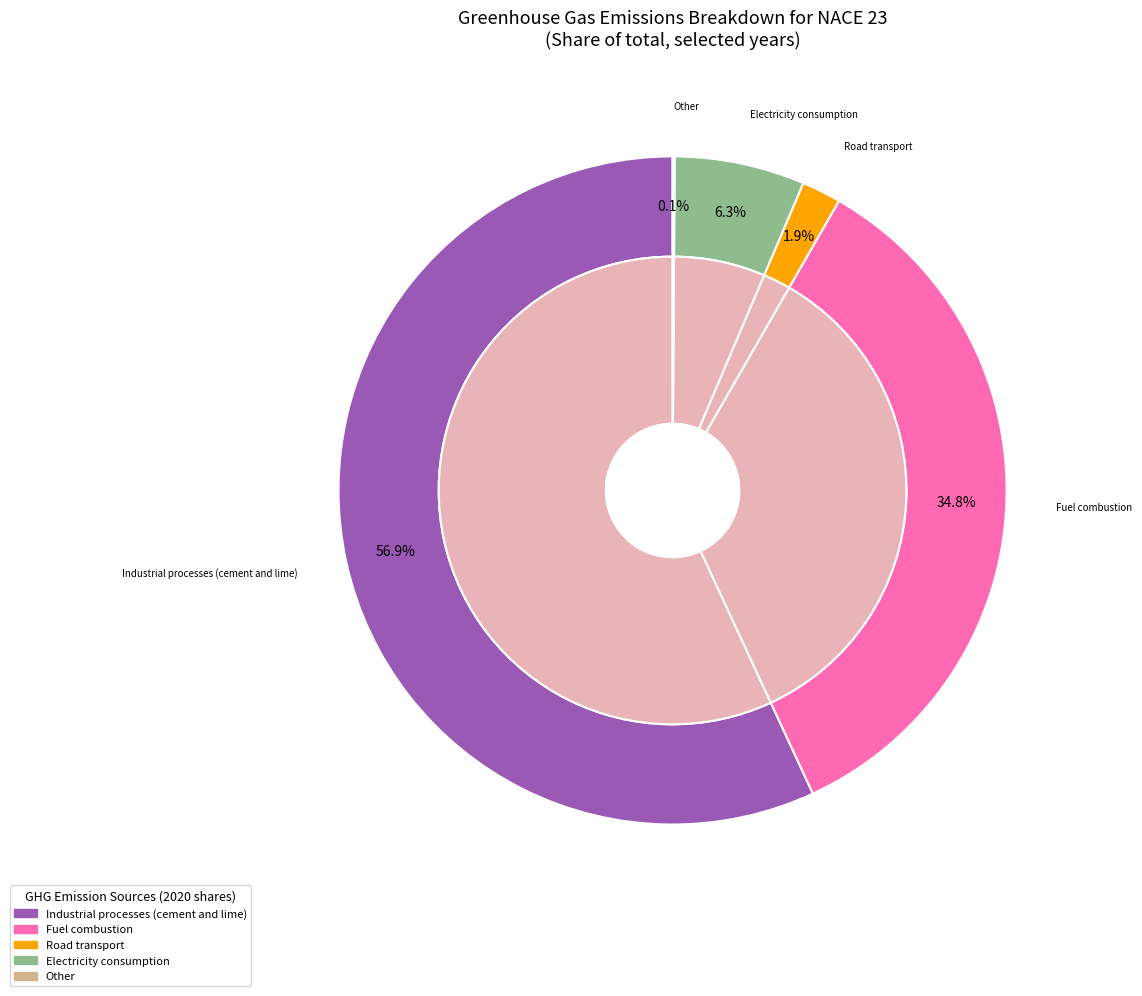

To the nearest percent, what is the average slice percentage?

20%